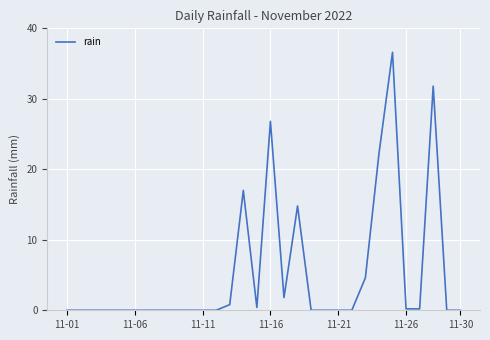

What is the maximum value shown in the chart?

36.6